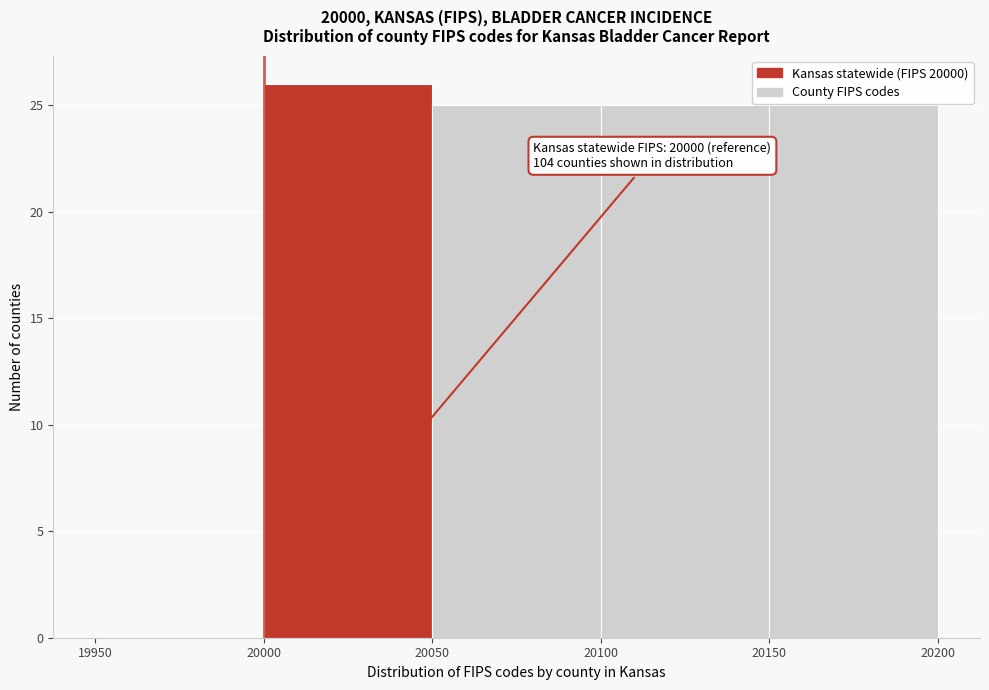

Which range on the x-axis has the tallest bar?

20000 to 20050